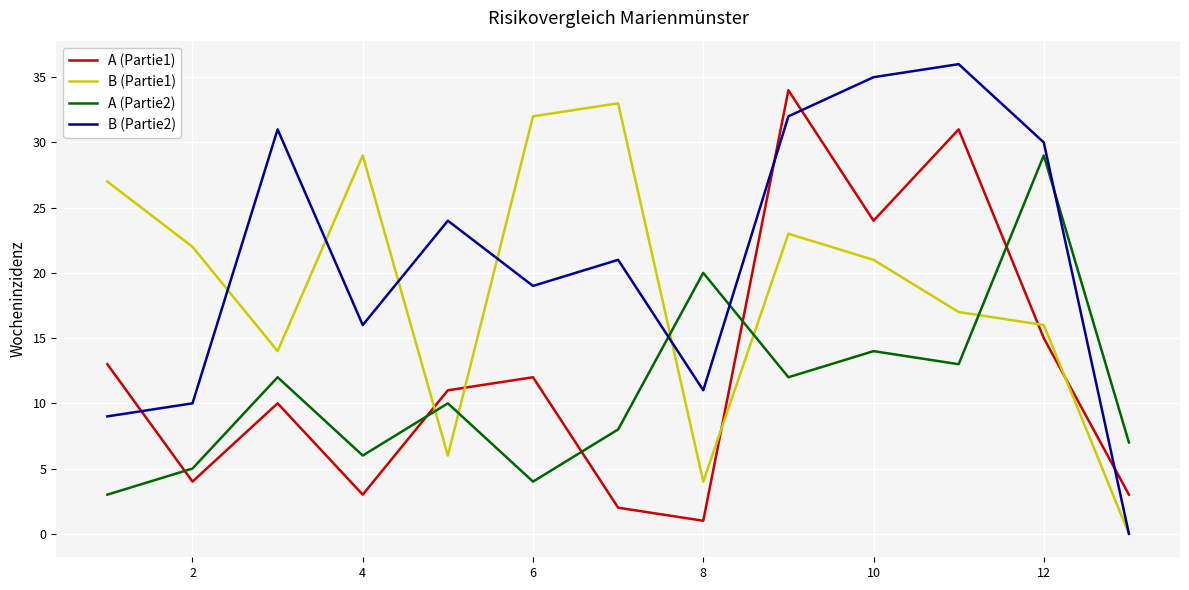

How many lines are shown in the chart?

4